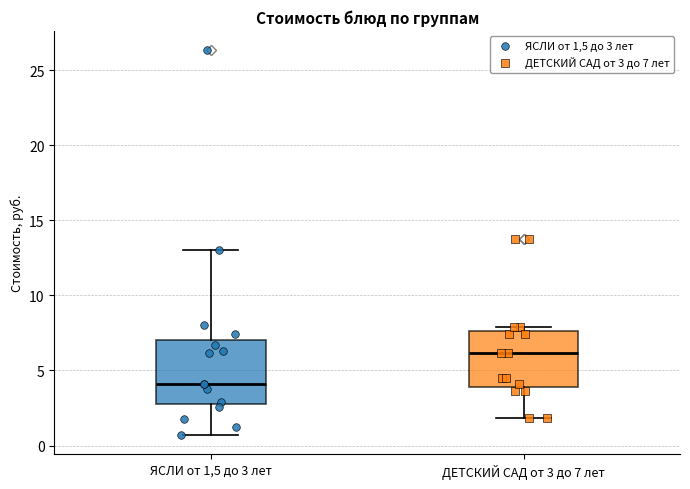

Which box has the lowest median line?

ЯСЛИ от 1,5 до 3 лет